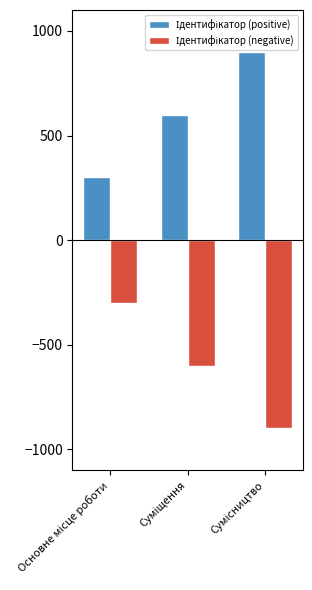

Rank the categories by Ідентифікатор (positive) value from lowest to highest.

Основне місце роботи, Суміщення, Сумісництво